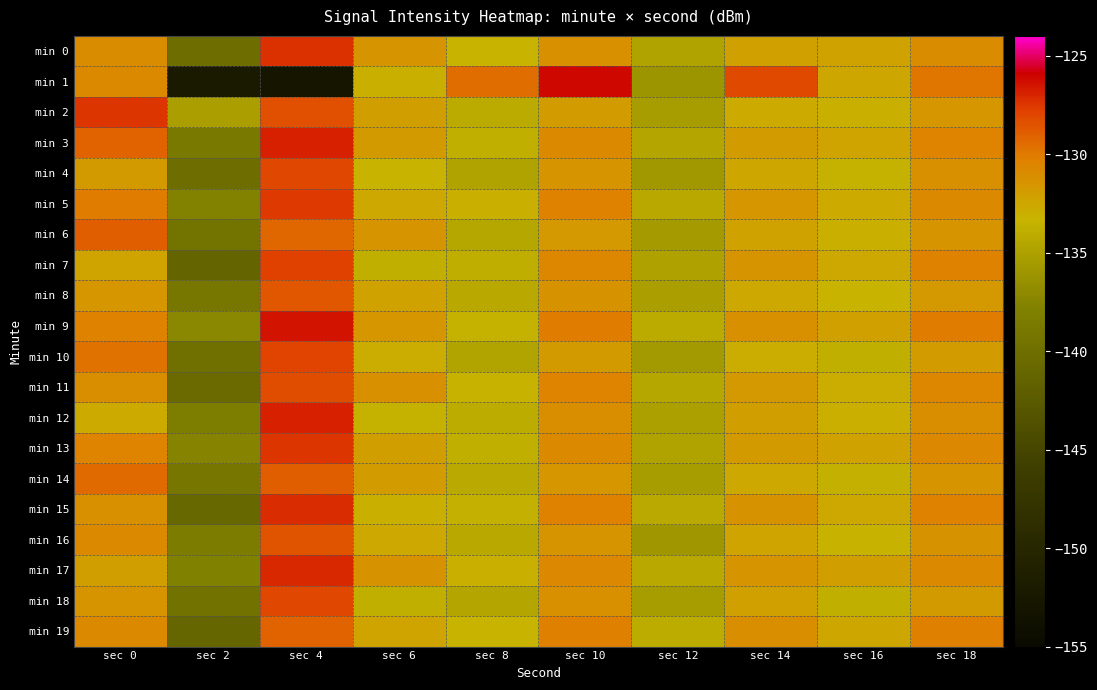

Reading right to left, extract all data points from this chart.

min 0: sec 18=-130.9	sec 16=-132.3	sec 14=-132.1	sec 12=-134.8	sec 10=-131.2	sec 8=-133.4	sec 6=-131.4	sec 4=-127.3	sec 2=-140.2	sec 0=-131.0
min 1: sec 18=-129.9	sec 16=-132.5	sec 14=-128.2	sec 12=-136.0	sec 10=-126.1	sec 8=-129.5	sec 6=-133.1	sec 4=-153.0	sec 2=-152.0	sec 0=-130.8
min 2: sec 18=-131.6	sec 16=-133.1	sec 14=-132.8	sec 12=-135.4	sec 10=-131.9	sec 8=-134.1	sec 6=-132.1	sec 4=-128.4	sec 2=-135.2	sec 0=-127.5
min 3: sec 18=-130.5	sec 16=-132.4	sec 14=-131.9	sec 12=-134.6	sec 10=-130.8	sec 8=-133.7	sec 6=-131.8	sec 4=-126.9	sec 2=-138.7	sec 0=-129.2
min 4: sec 18=-131.2	sec 16=-133.5	sec 14=-132.5	sec 12=-135.8	sec 10=-131.5	sec 8=-134.8	sec 6=-133.4	sec 4=-128.1	sec 2=-140.2	sec 0=-131.8
min 5: sec 18=-130.8	sec 16=-132.8	sec 14=-131.6	sec 12=-134.3	sec 10=-130.3	sec 8=-133.2	sec 6=-132.7	sec 4=-127.6	sec 2=-137.8	sec 0=-130.1
min 6: sec 18=-131.4	sec 16=-133.2	sec 14=-132.3	sec 12=-135.6	sec 10=-131.7	sec 8=-134.5	sec 6=-131.5	sec 4=-129.3	sec 2=-139.4	sec 0=-128.9
min 7: sec 18=-130.3	sec 16=-132.6	sec 14=-131.4	sec 12=-134.9	sec 10=-130.6	sec 8=-133.9	sec 6=-133.8	sec 4=-127.8	sec 2=-141.2	sec 0=-132.4
min 8: sec 18=-131.7	sec 16=-133.4	sec 14=-132.7	sec 12=-135.2	sec 10=-131.3	sec 8=-134.3	sec 6=-132.3	sec 4=-128.7	sec 2=-138.9	sec 0=-131.6
min 9: sec 18=-130.1	sec 16=-132.2	sec 14=-131.2	sec 12=-134.1	sec 10=-130.1	sec 8=-133.5	sec 6=-131.6	sec 4=-126.5	sec 2=-137.3	sec 0=-130.3
min 10: sec 18=-131.9	sec 16=-133.7	sec 14=-132.9	sec 12=-135.7	sec 10=-131.8	sec 8=-134.7	sec 6=-132.9	sec 4=-127.9	sec 2=-139.8	sec 0=-129.7
min 11: sec 18=-130.6	sec 16=-132.9	sec 14=-131.7	sec 12=-134.5	sec 10=-130.5	sec 8=-133.3	sec 6=-131.2	sec 4=-128.3	sec 2=-140.5	sec 0=-131.1
min 12: sec 18=-131.1	sec 16=-133.0	sec 14=-132.1	sec 12=-135.1	sec 10=-131.1	sec 8=-134.0	sec 6=-133.5	sec 4=-126.8	sec 2=-138.2	sec 0=-132.8
min 13: sec 18=-130.7	sec 16=-132.3	sec 14=-131.8	sec 12=-134.8	sec 10=-130.9	sec 8=-133.8	sec 6=-132.0	sec 4=-127.4	sec 2=-137.6	sec 0=-130.5
min 14: sec 18=-131.5	sec 16=-133.6	sec 14=-132.6	sec 12=-135.5	sec 10=-131.6	sec 8=-134.2	sec 6=-131.9	sec 4=-128.9	sec 2=-139.1	sec 0=-129.4
min 15: sec 18=-130.4	sec 16=-132.7	sec 14=-131.3	sec 12=-134.2	sec 10=-130.4	sec 8=-133.6	sec 6=-133.1	sec 4=-127.2	sec 2=-140.8	sec 0=-131.2
min 16: sec 18=-131.3	sec 16=-133.3	sec 14=-132.4	sec 12=-135.9	sec 10=-131.4	sec 8=-134.4	sec 6=-132.6	sec 4=-128.6	sec 2=-138.4	sec 0=-130.8
min 17: sec 18=-130.9	sec 16=-132.1	sec 14=-131.5	sec 12=-134.4	sec 10=-130.7	sec 8=-133.1	sec 6=-131.3	sec 4=-127.1	sec 2=-137.9	sec 0=-132.1
min 18: sec 18=-131.8	sec 16=-133.8	sec 14=-132.2	sec 12=-135.3	sec 10=-131.2	sec 8=-134.6	sec 6=-133.7	sec 4=-128.0	sec 2=-139.6	sec 0=-131.5
min 19: sec 18=-130.2	sec 16=-132.5	sec 14=-131.1	sec 12=-134.0	sec 10=-130.2	sec 8=-133.4	sec 6=-132.4	sec 4=-129.1	sec 2=-141.0	sec 0=-130.9